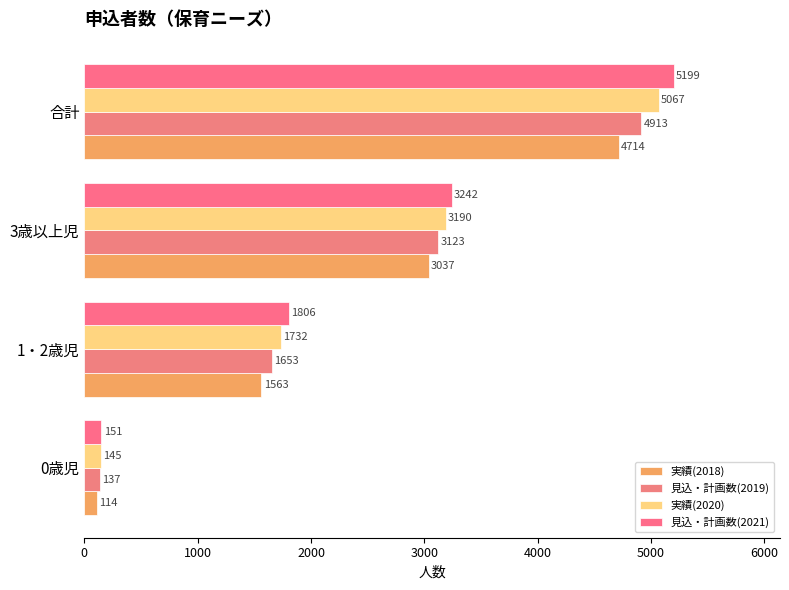

Count the 実績(2020) values in the range 1732 to 5067.

3